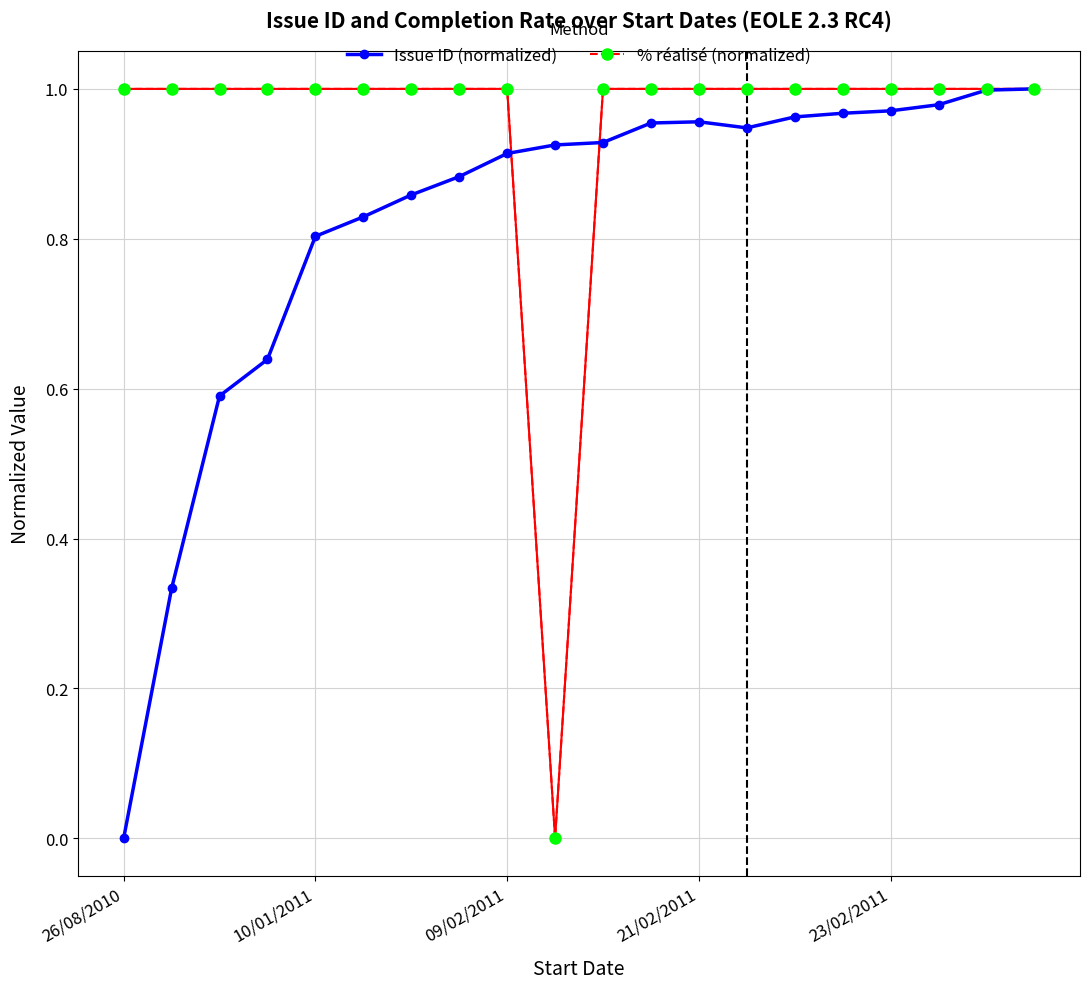

At which label is % réalisé (normalized) closest to 0?

9